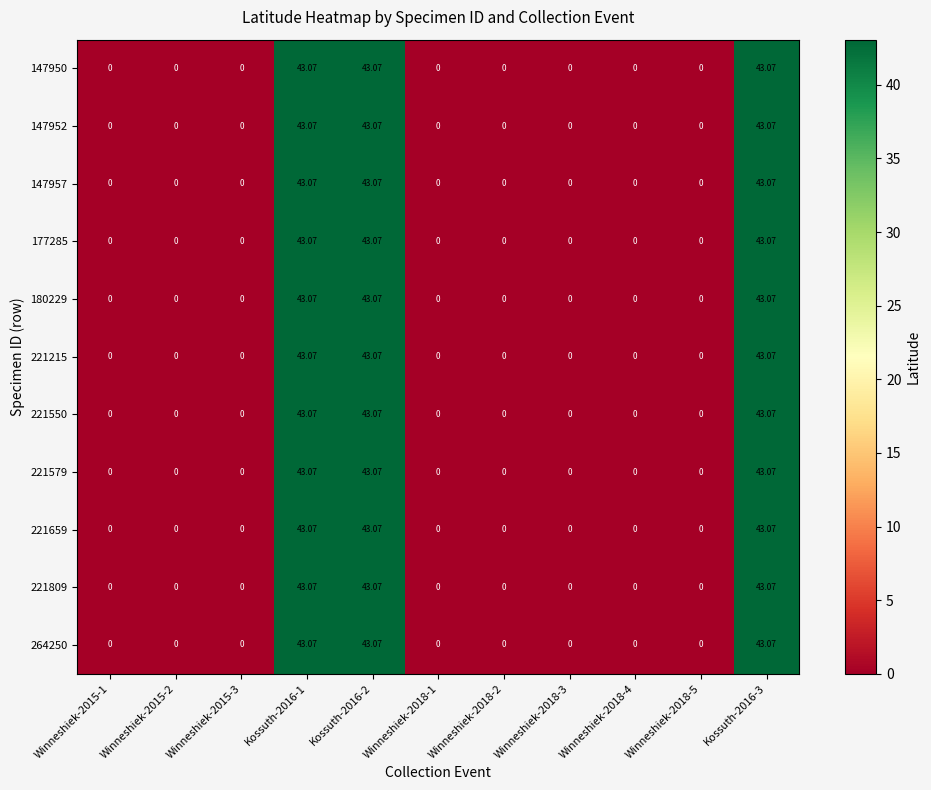

Is the value of 147950 at Kossuth-2016-3 greater than the value of 147957 at Winneshiek-2018-5?

Yes